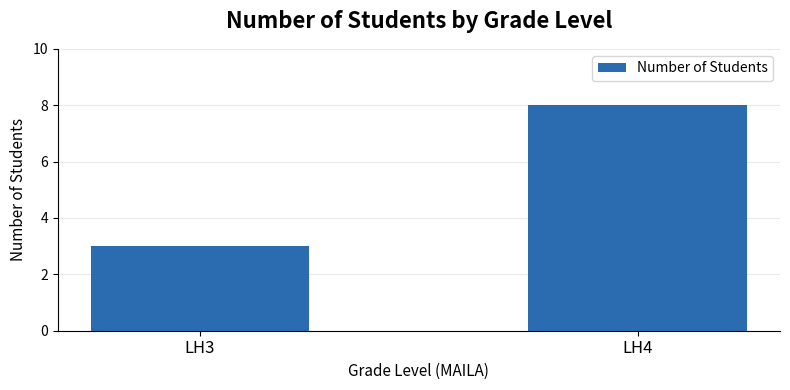

Reading left to right, extract all data points from this chart.

LH3=3	LH4=8